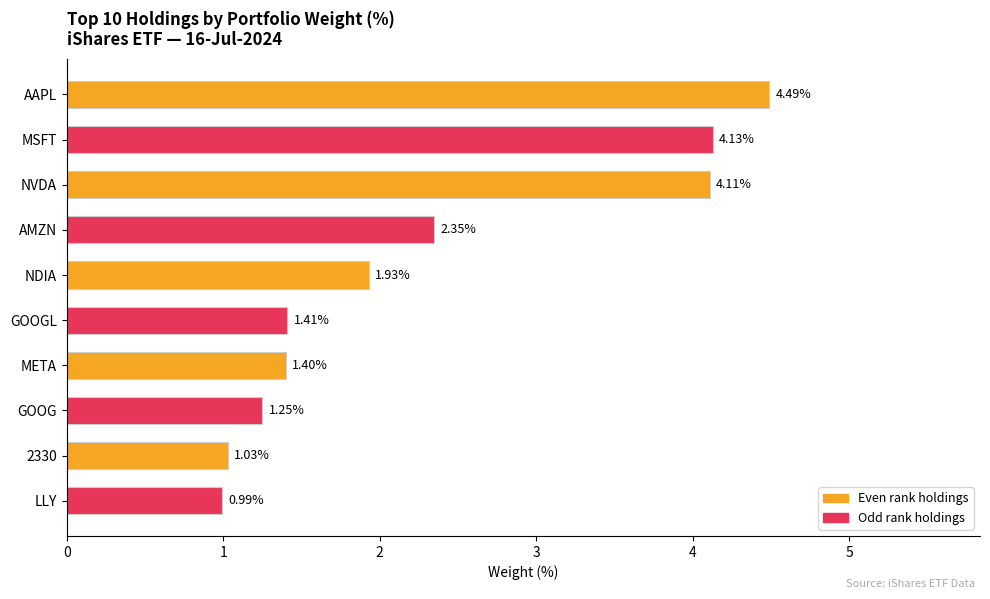

What is the change in value from MSFT to GOOGL?

-2.7